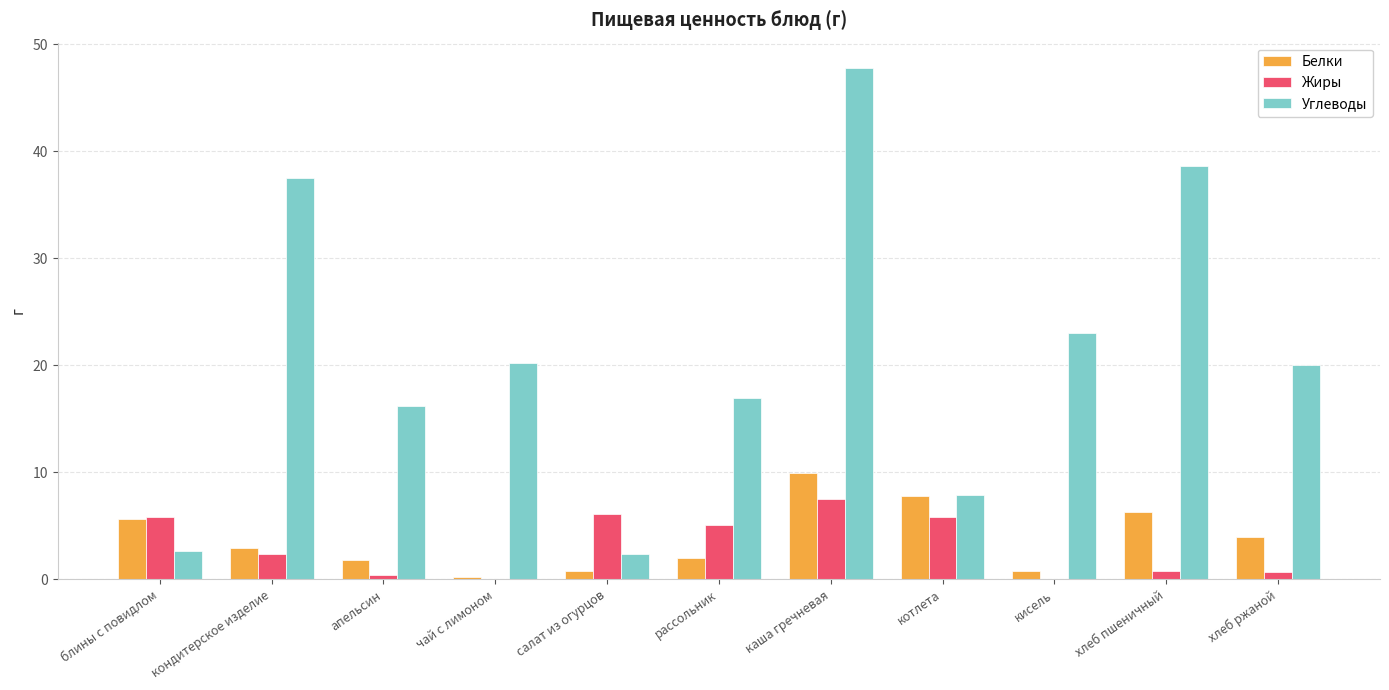

At which category is the sum across all series the highest?

каша гречневая